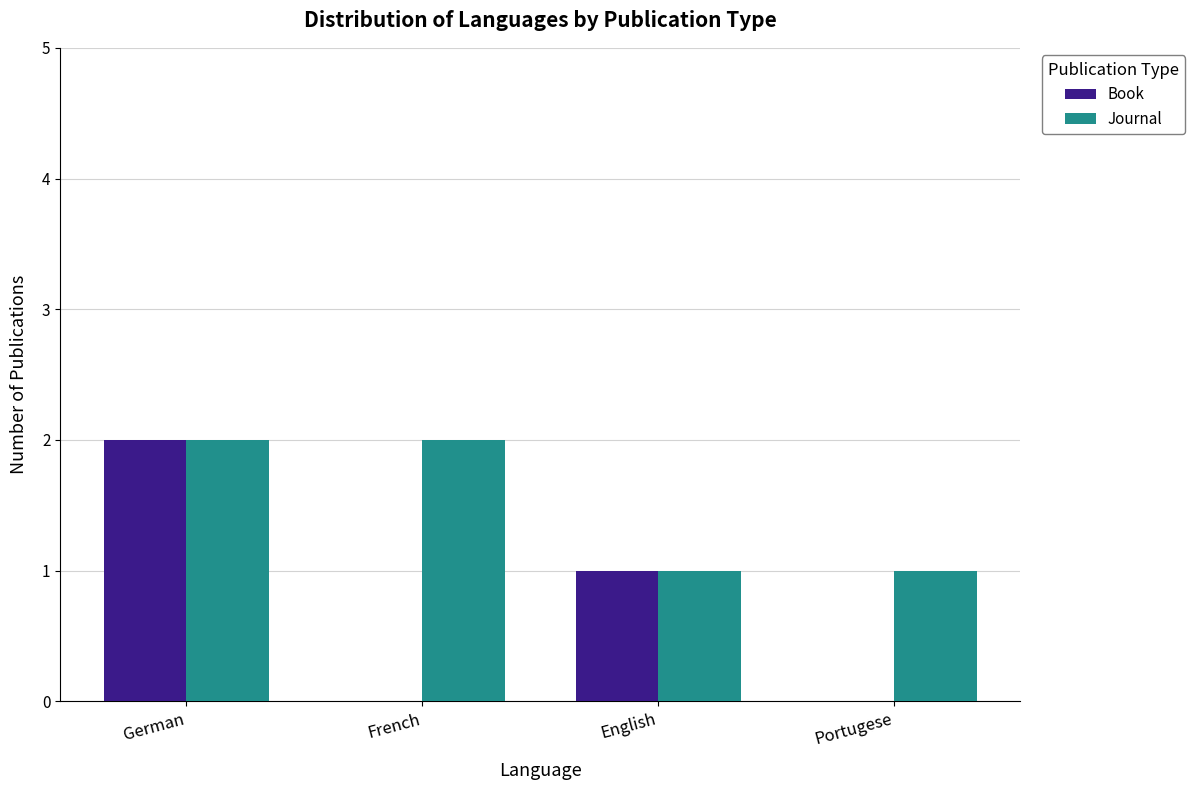

Between German and Portugese, which series saw the biggest shift?

Book